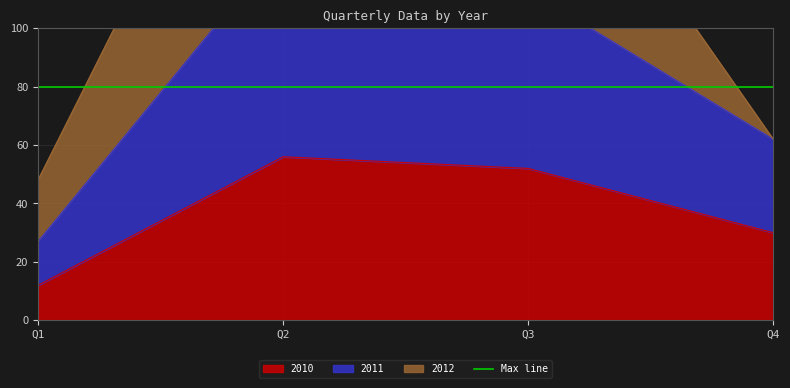

Where is 2010 nearest to the value 34?

Q4